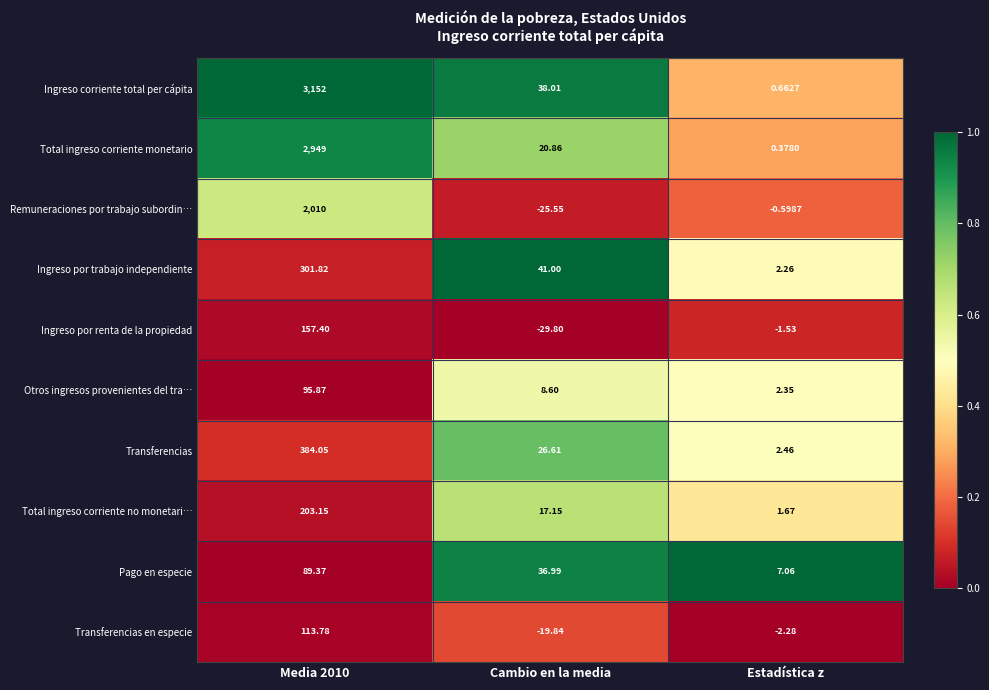

At Media 2010, list the series in order from largest to smallest.

Ingreso corriente total per cápita, Total ingreso corriente monetario, Remuneraciones por trabajo subordin…, Transferencias, Ingreso por trabajo independiente, Total ingreso corriente no monetari…, Ingreso por renta de la propiedad, Transferencias en especie, Otros ingresos provenientes del tra…, Pago en especie